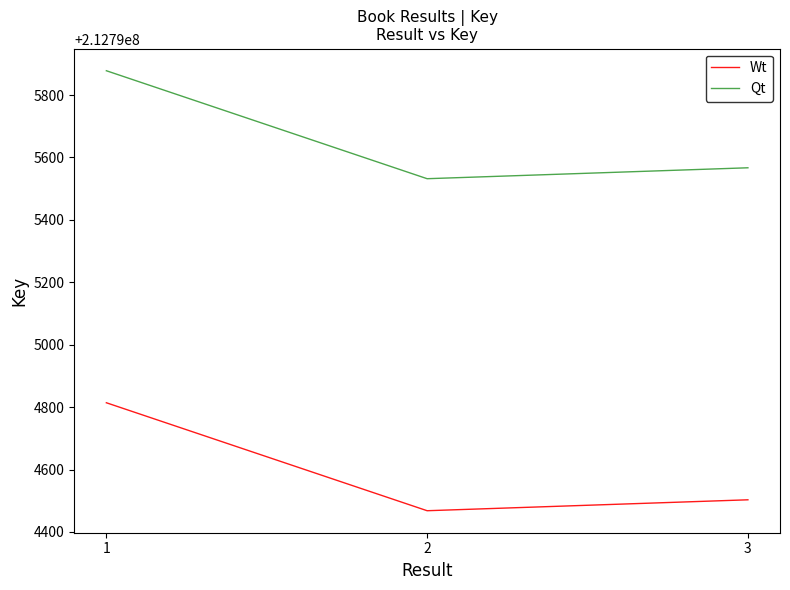

What is the difference between the second highest and minimum values in the Wt series?

346.0